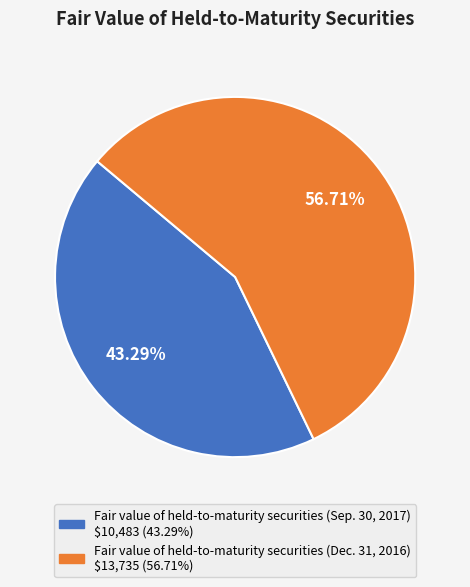

To the nearest percent, what is the difference between the largest and smallest slice percentages?

13%